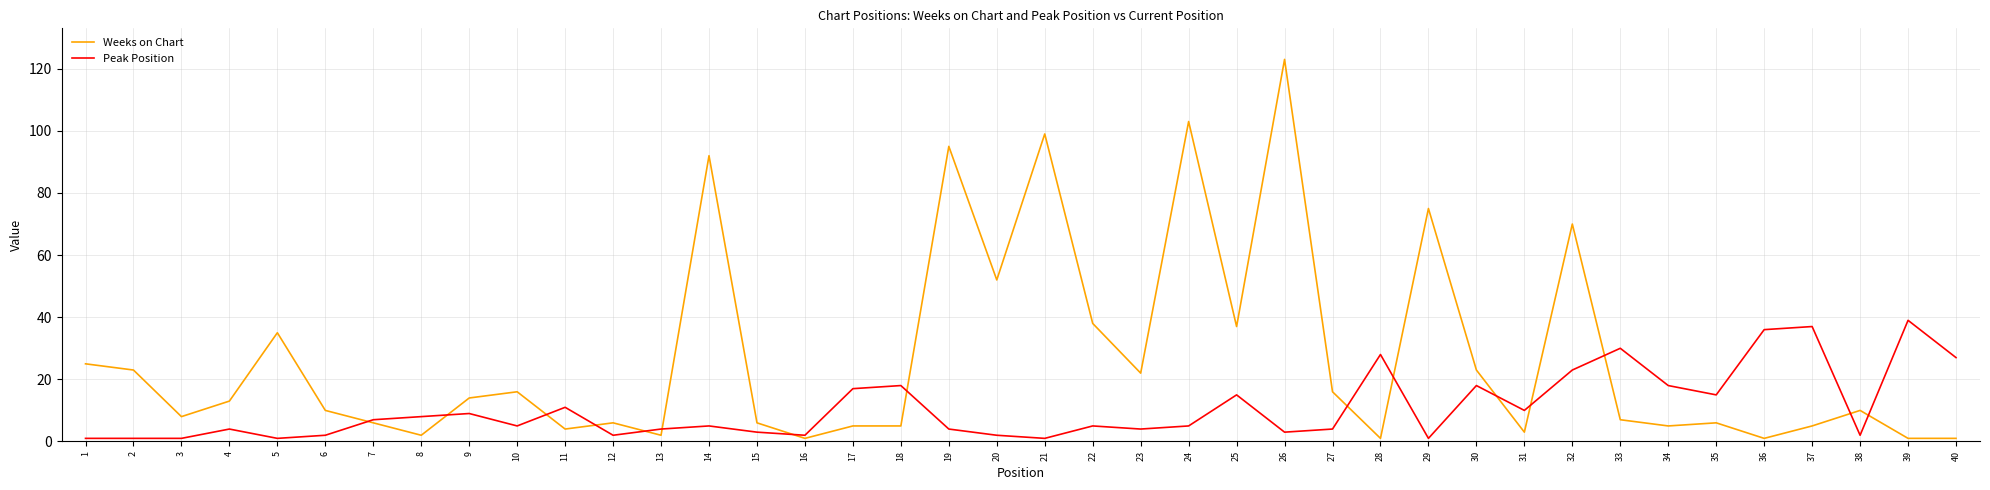

Which series has the widest spread of values?

Weeks on Chart